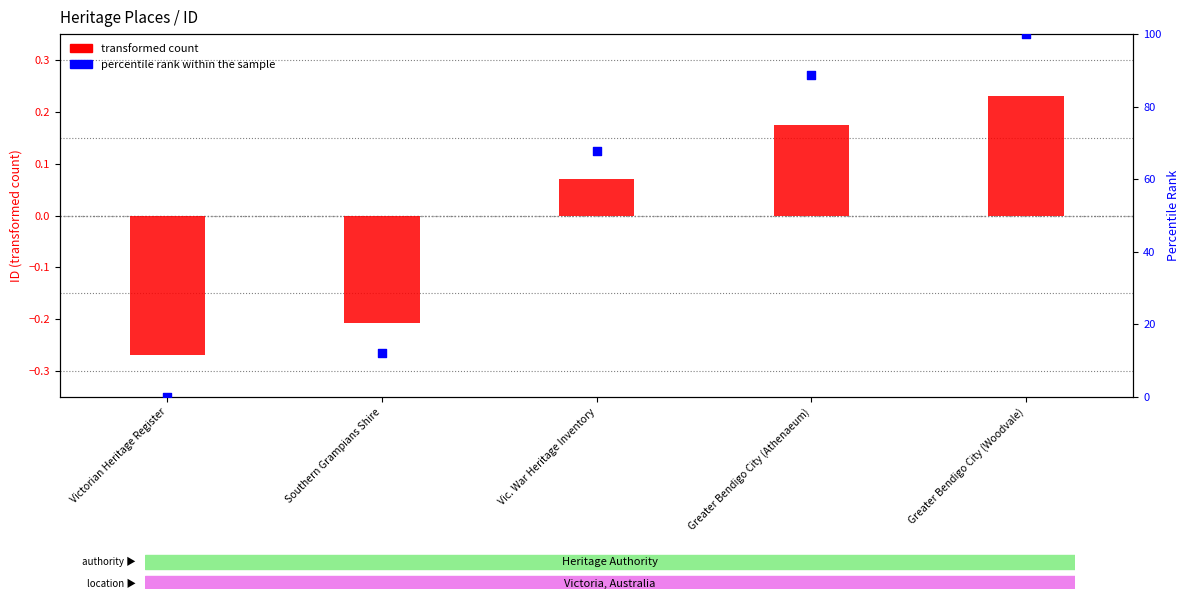

At which category is the sum across all series the highest?

Greater Bendigo City (Woodvale)